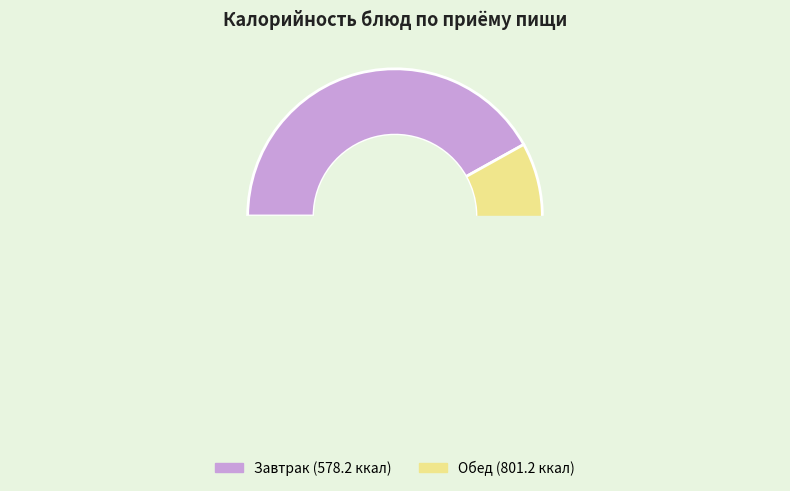

Is Хлеб ржаной the majority of the pie?

No